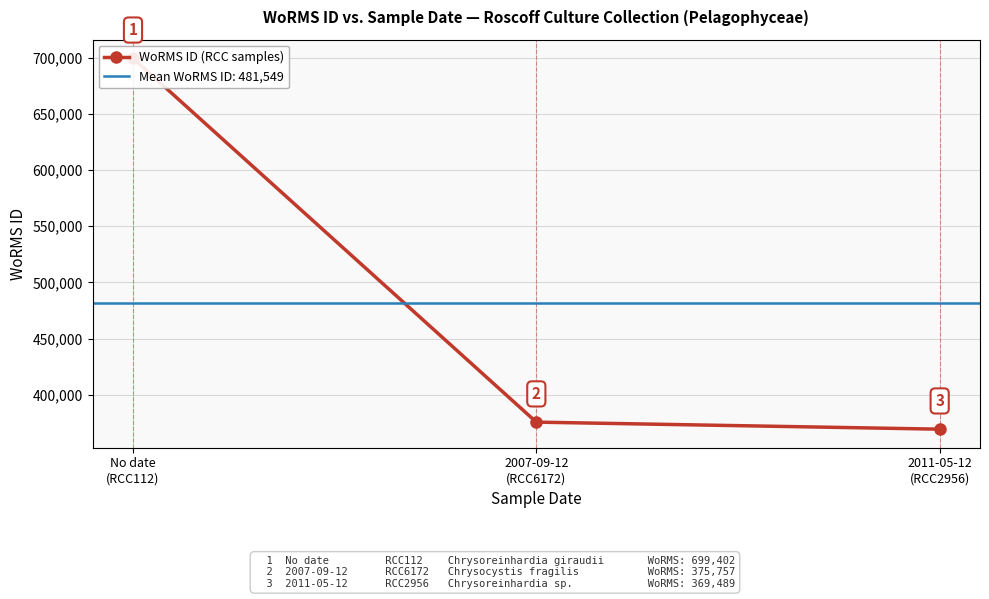

What is the value of the 3rd point from the left?

369489